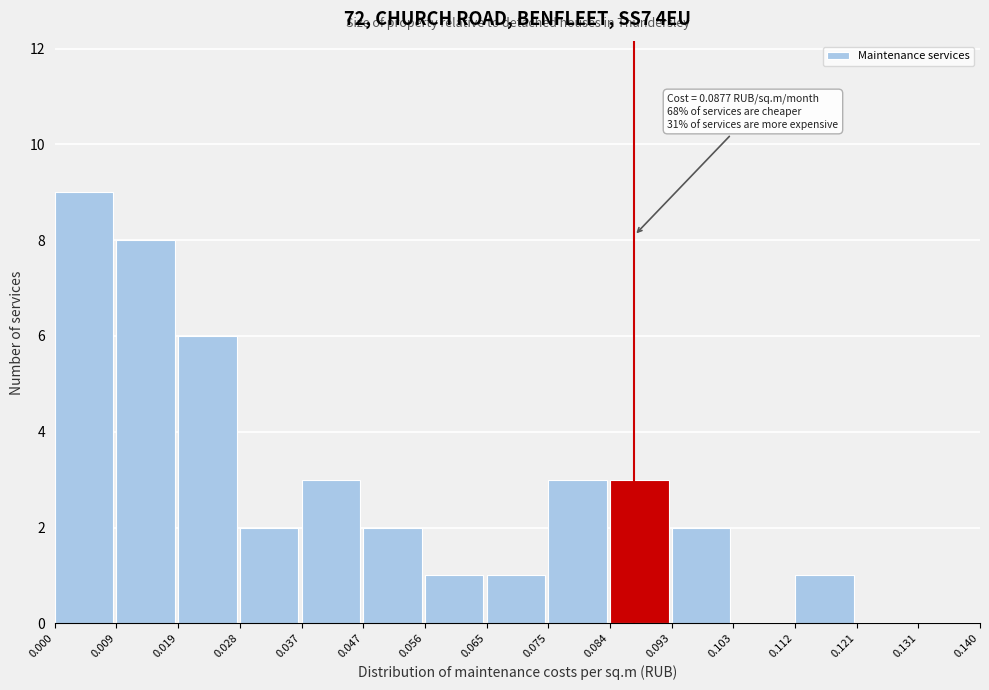

Which range on the x-axis has the tallest bar?

0.000 to 0.009